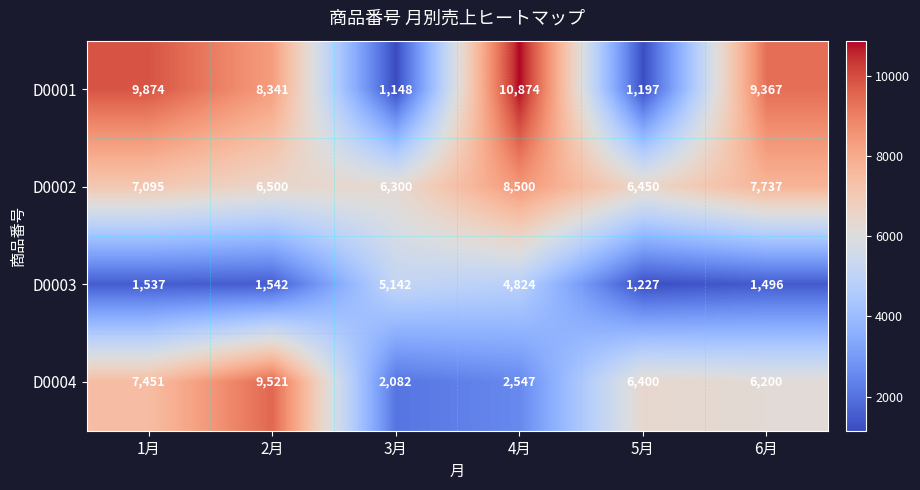

What is the total value across all series at 1月?

25957